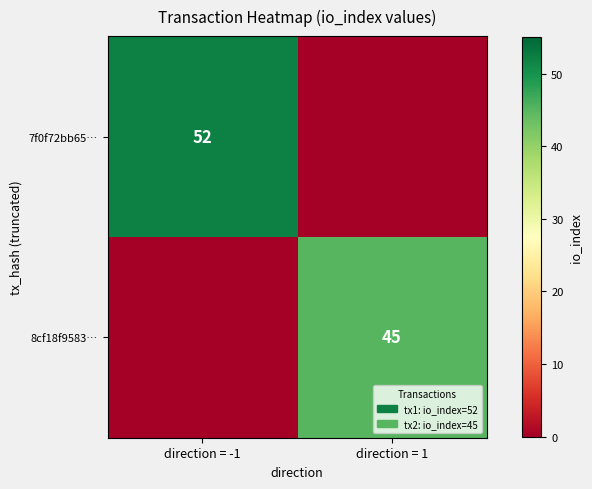

True or false: 8cf18f9583… has a value of 45 at direction = 1.

True